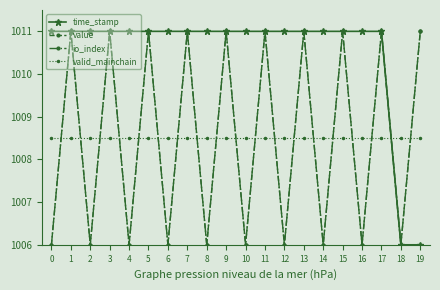

Does the chart have visible grid lines?

No